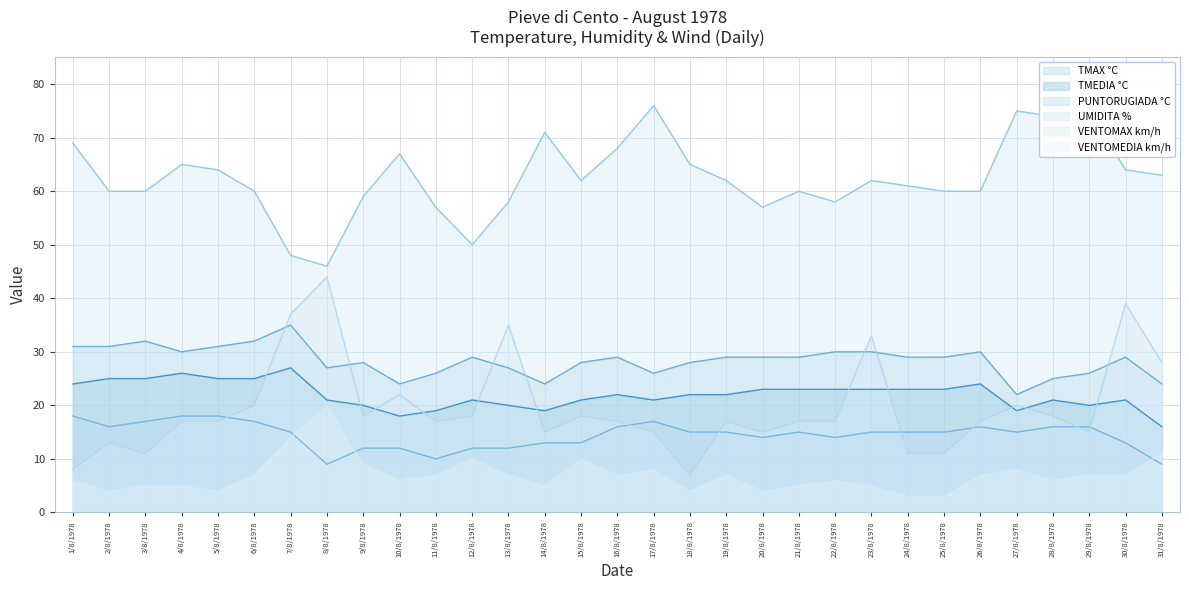

True or false: PUNTORUGIADA °C has a value of 5 at 21/8/1978.

False